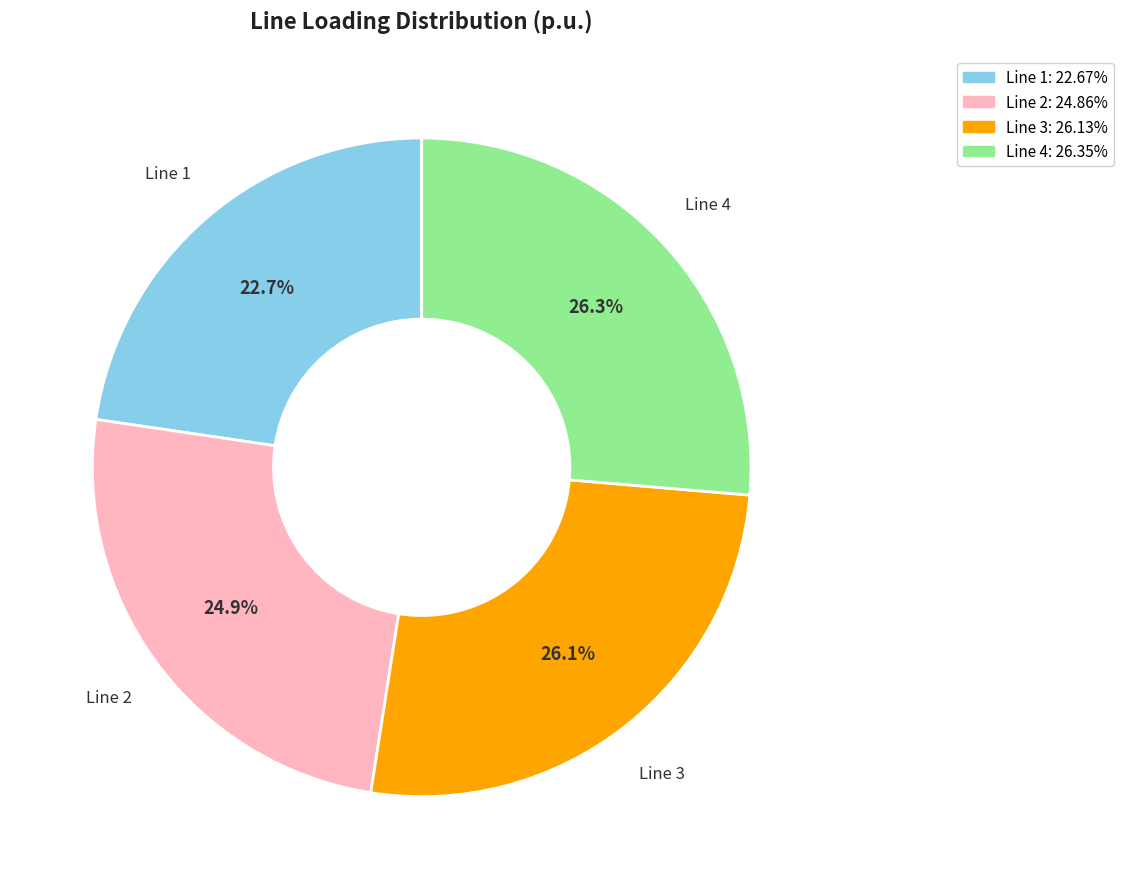

Does any single category account for the majority?

No